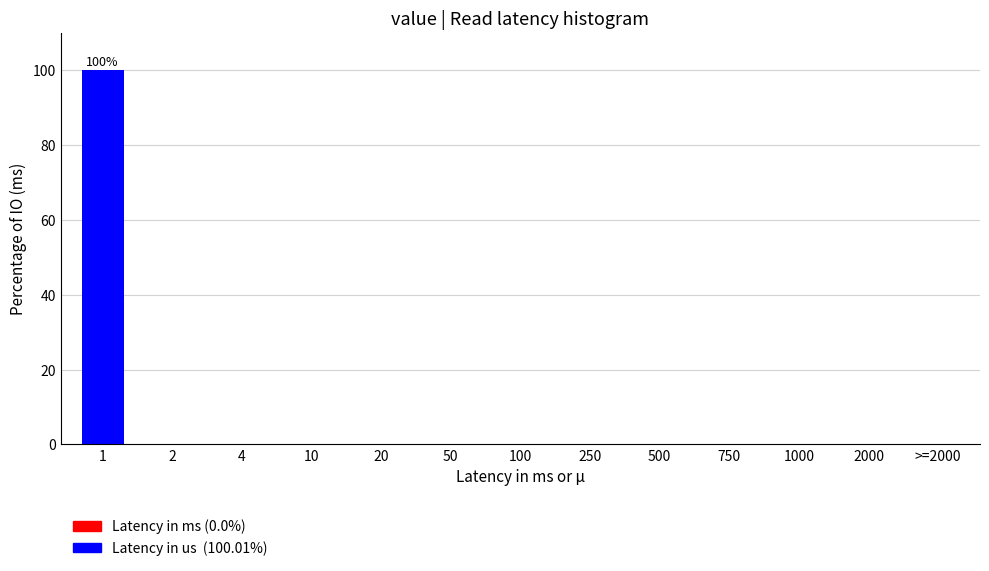

Reading left to right, what are all the values shown in this chart?

1=100	2=0	4=0	10=0	20=0	50=0	100=0	250=0	500=0	750=0	1000=0	2000=0	>=2000=0